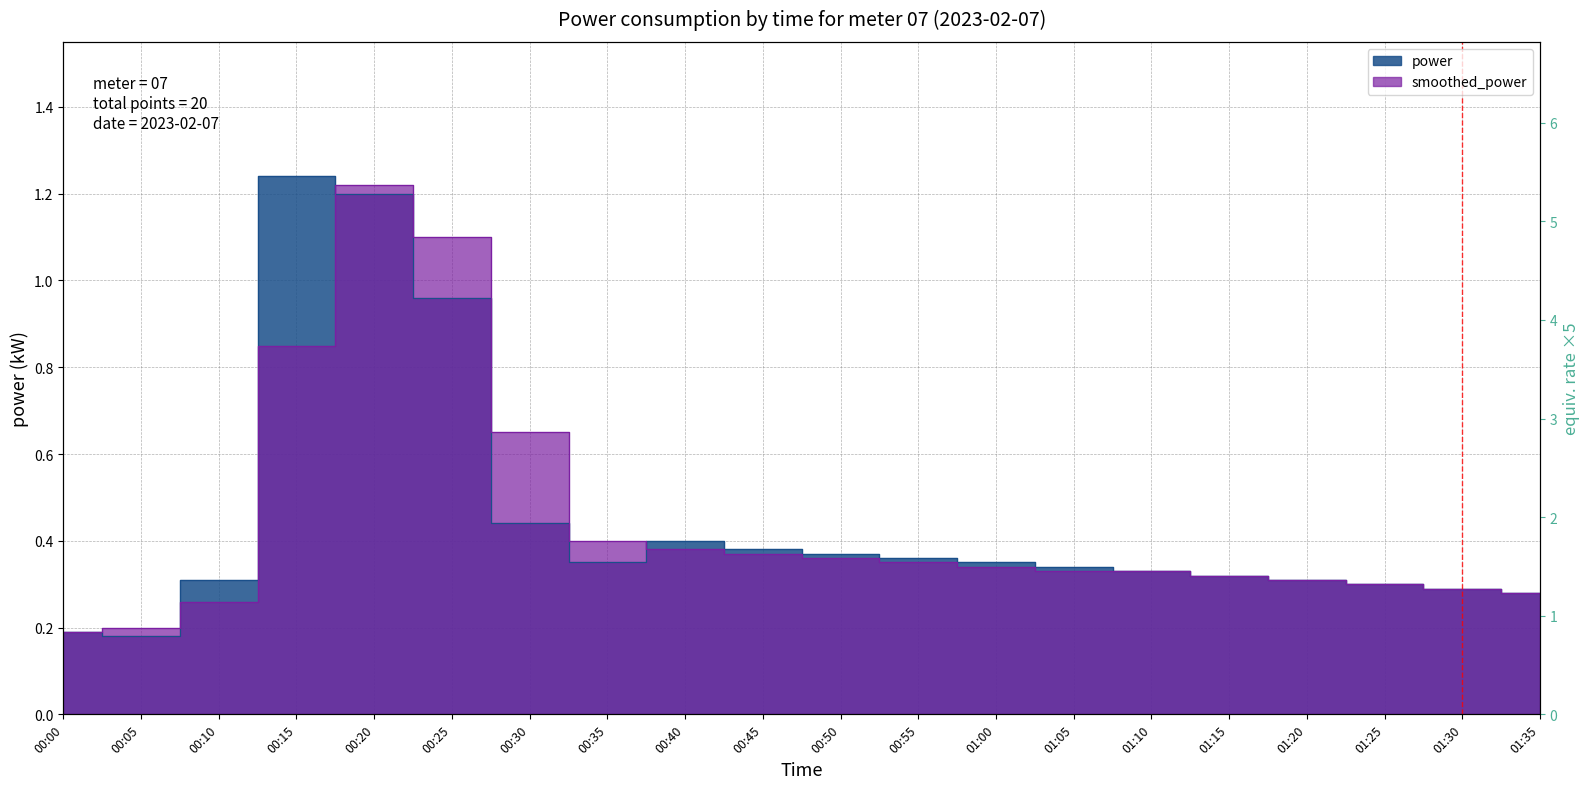

Which category has the lowest value in the smoothed_power series?

00:00